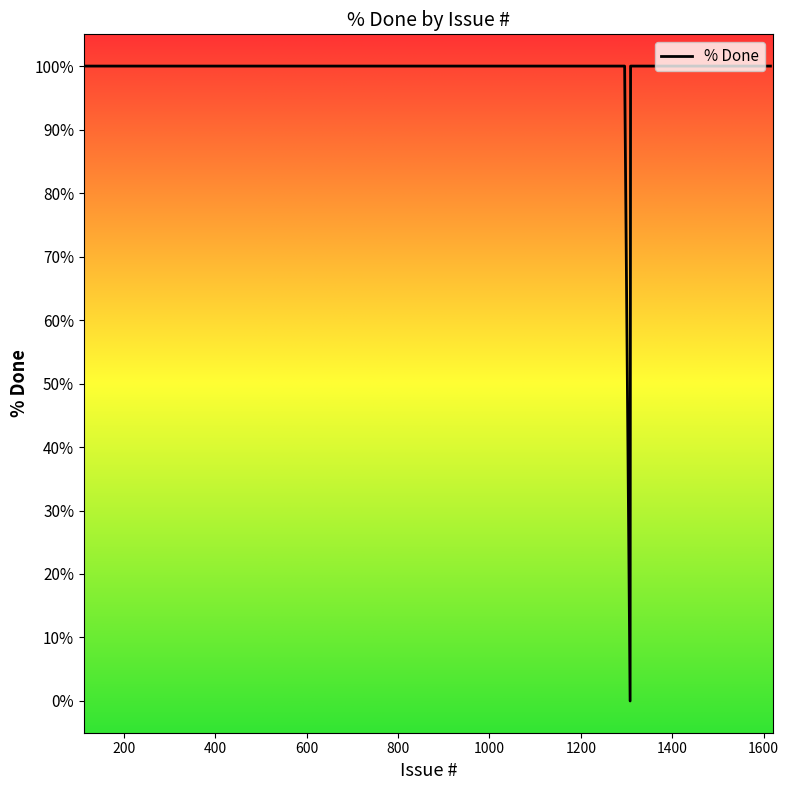

Between 200 and 1400, which is larger?

200